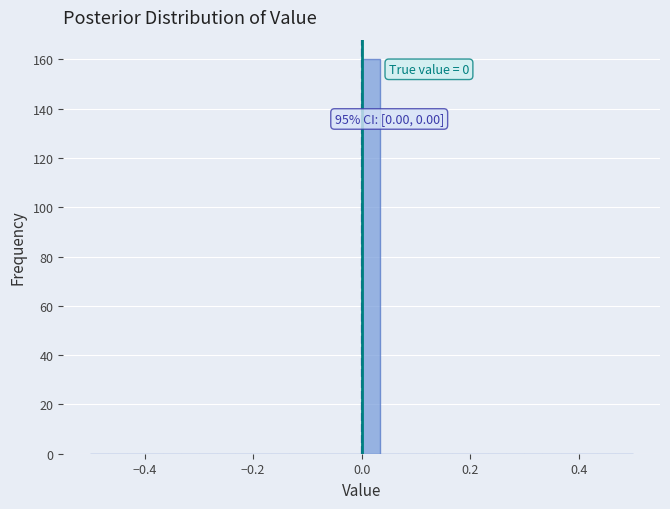

Read against the x-axis, roughly where is the centre of the tallest bar?

0.02